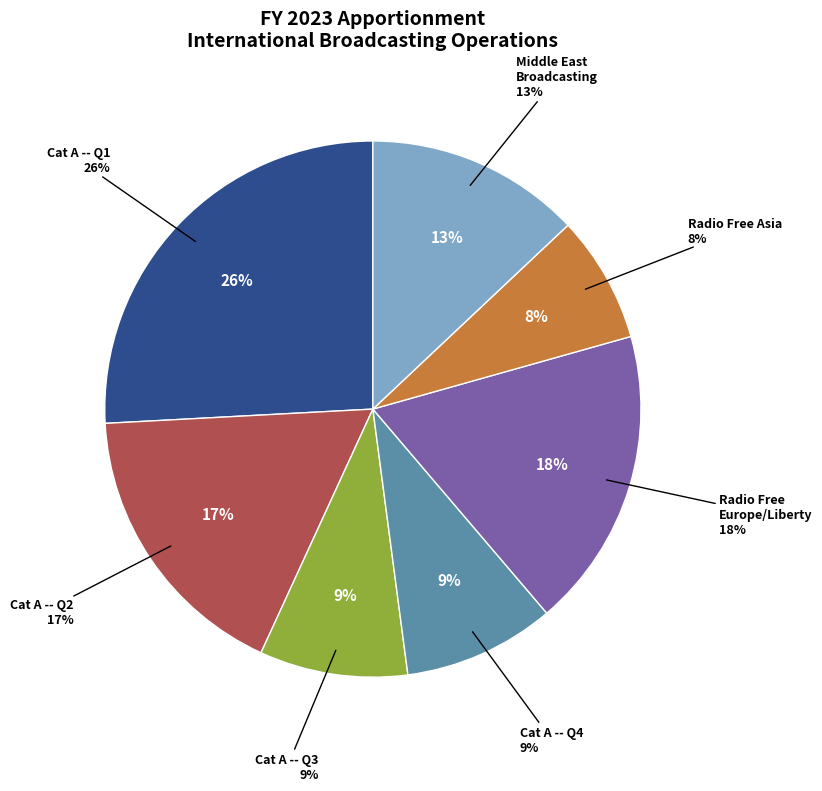

Which category has the biggest portion of the pie?

Category A -- 1st quarter